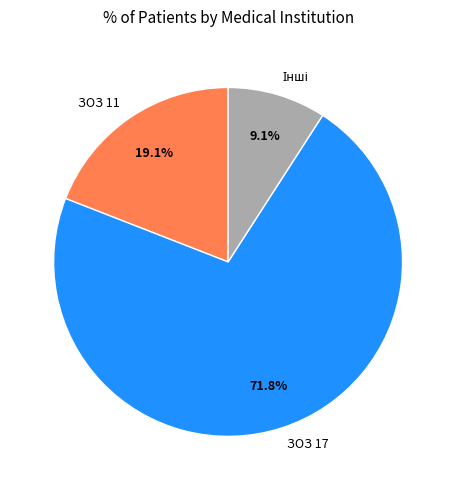

How many segments does this pie chart have?

3